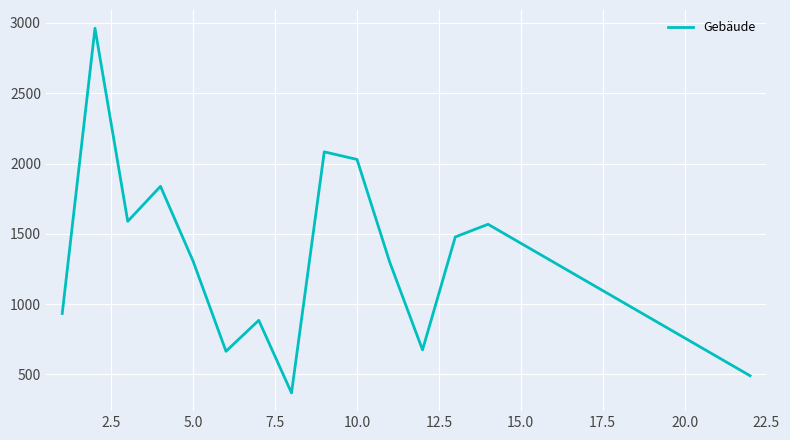

What is the maximum value shown in the chart?

2962